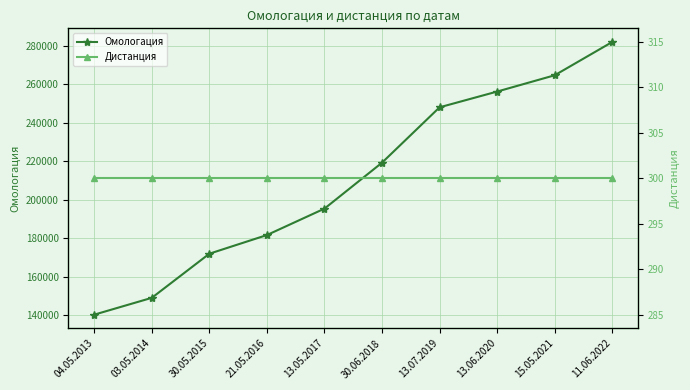

What is the greatest value displayed?

282088